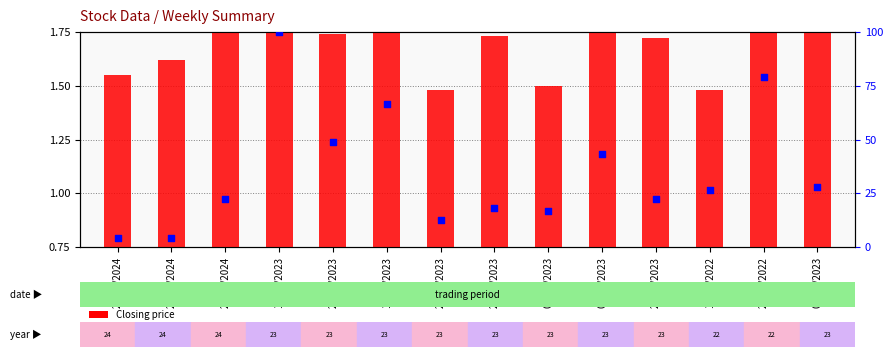

What are all the series names shown in the legend?

Closing price, % of max transactions